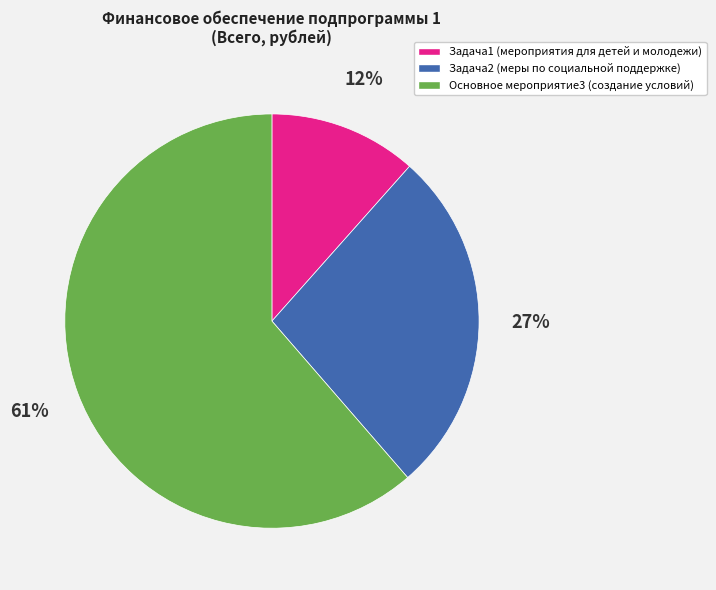

Which category has the smallest portion of the pie?

Задача1 (мероприятия для детей и молодежи)